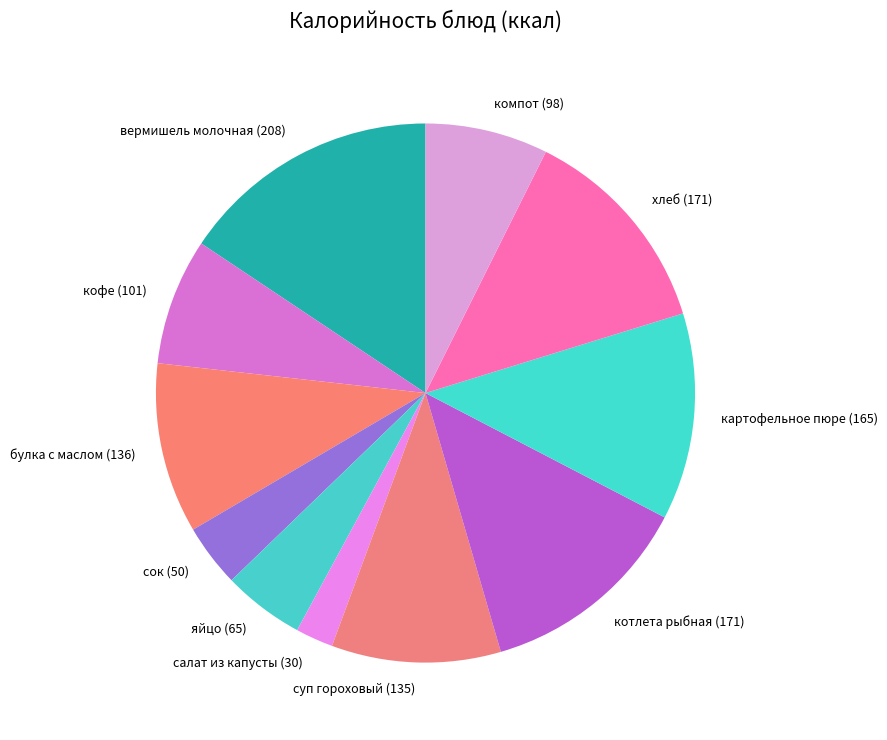

Count the number of slices in the pie.

11